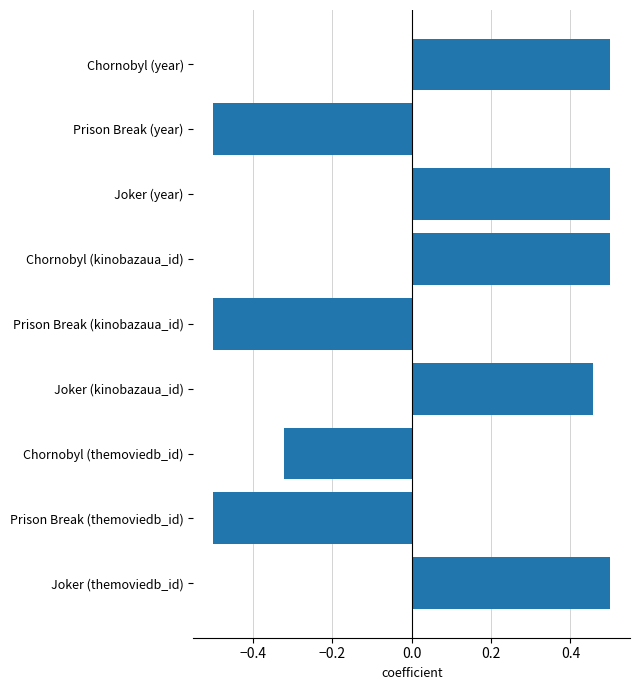

Are the bars grouped side by side (vs. stacked)?

No